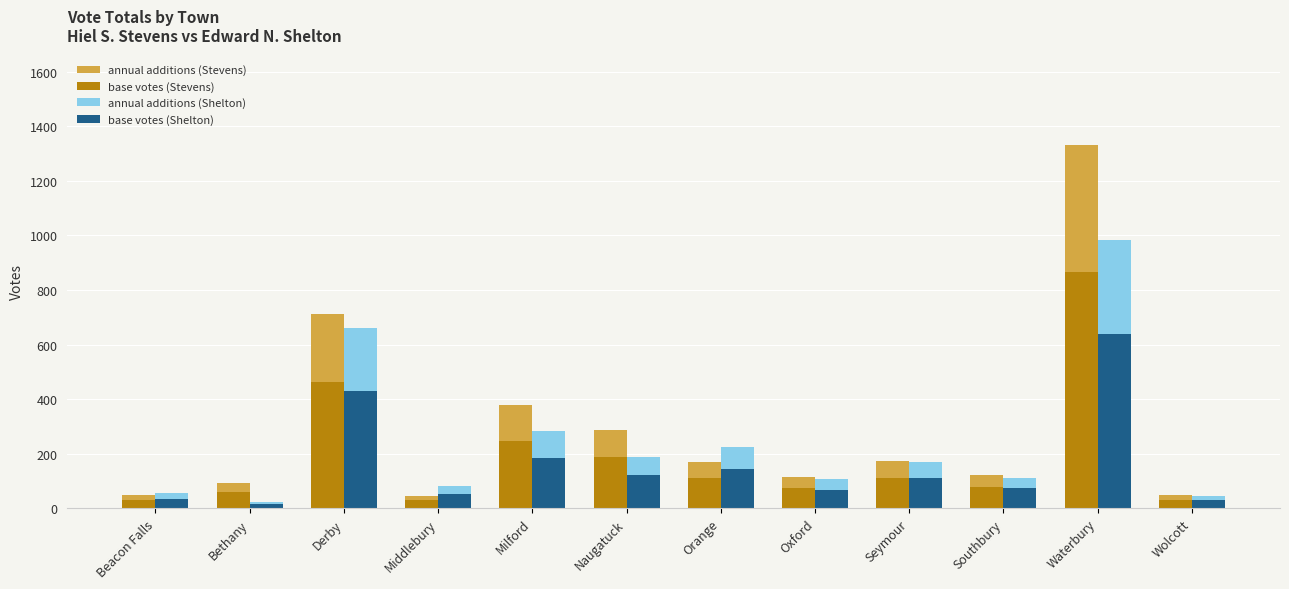

What is the label of the 7th bar from the left?

Orange